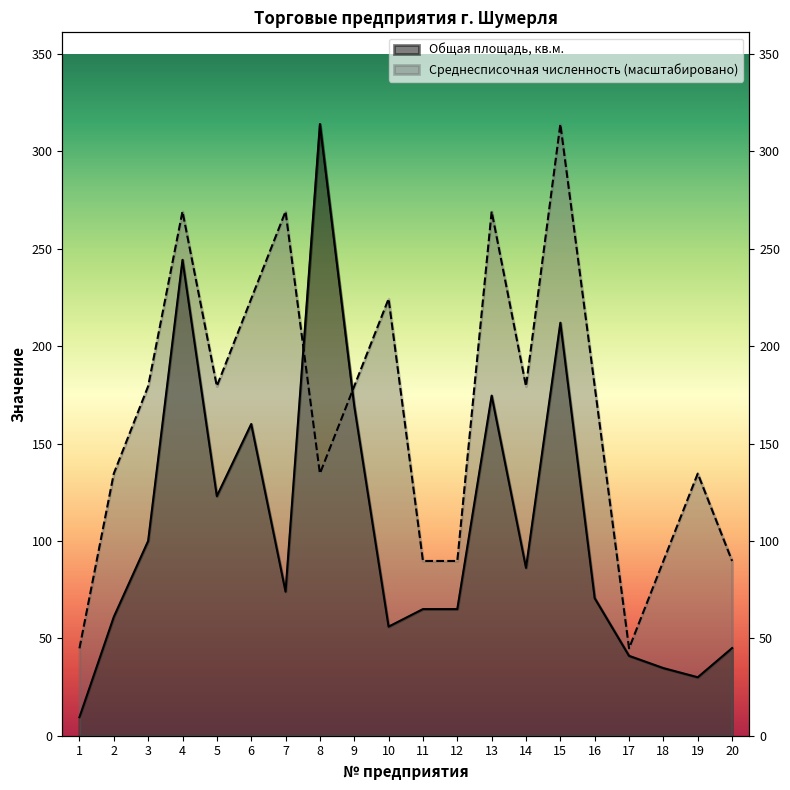

The value of Среднесписочная численность at 8 is 93.8. True or false?

False